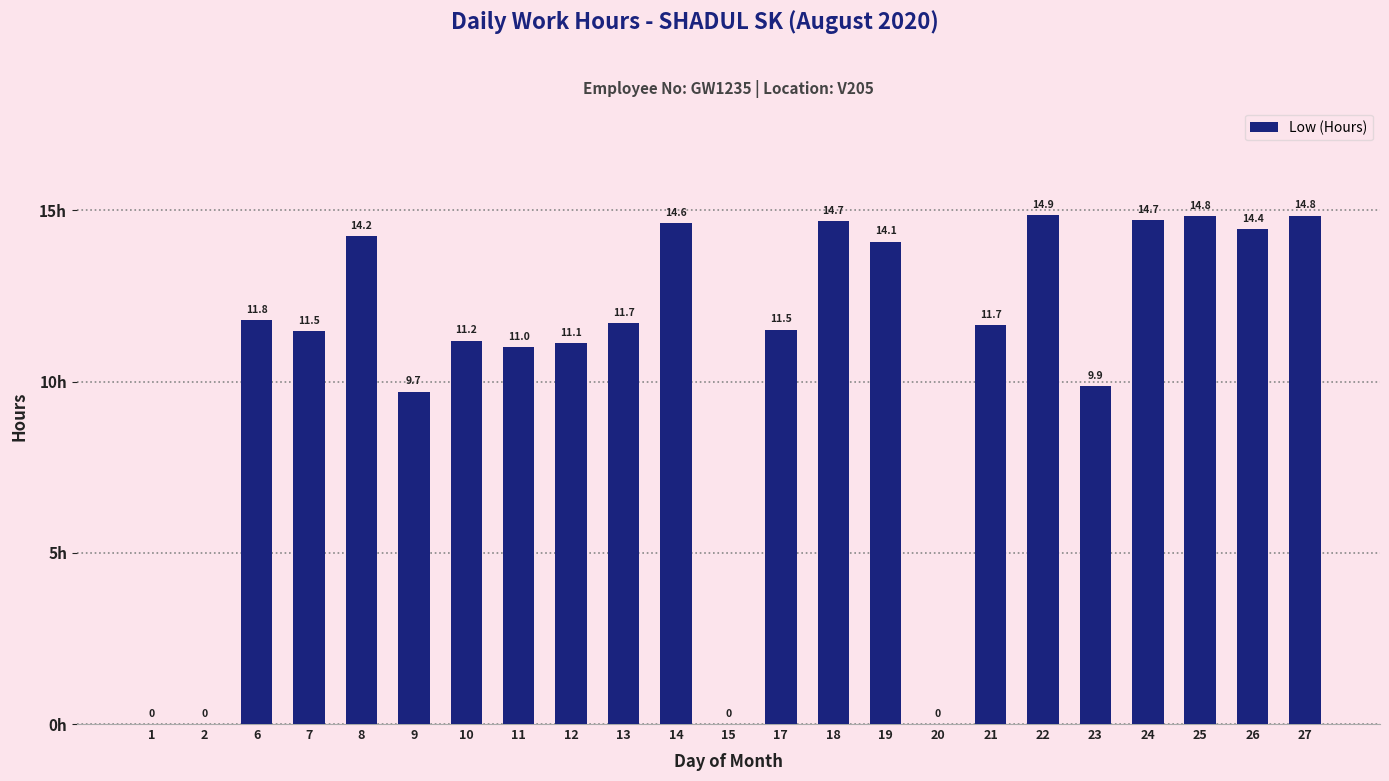

What is the change in value from 18 to 21?

-3.0